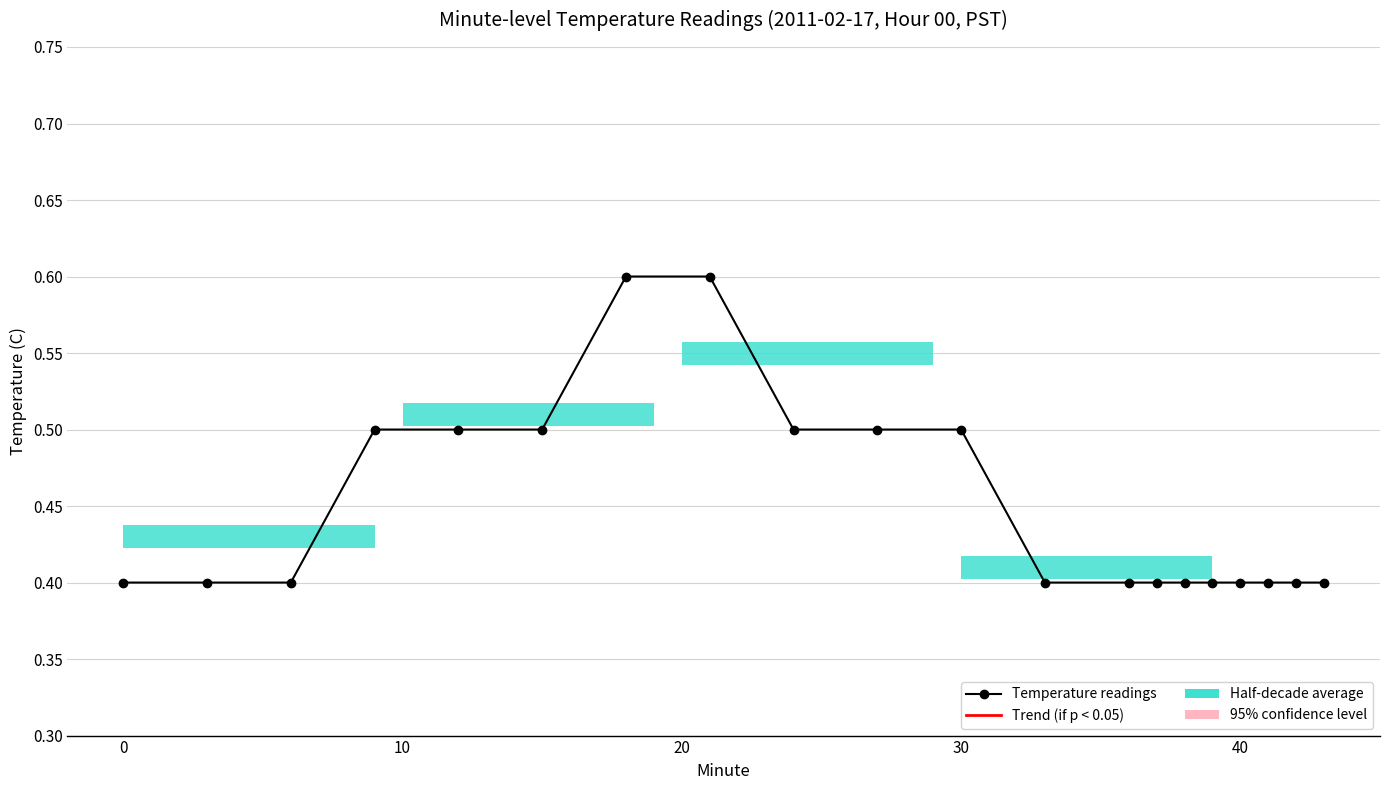

How many distinct data groups are displayed?

1